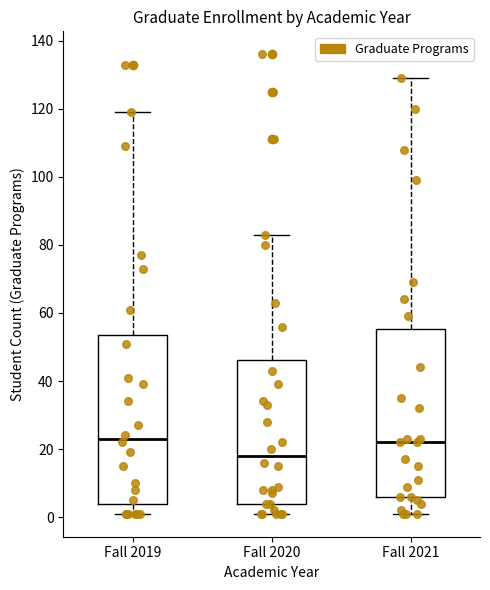

Reading left to right, read every box against the y-axis: the position of its median line, the range the box covers, and the ends of its whiskers. The values are not printed on the chart, so give them approximately, as read against the axis.

Fall 2019: median 24, box 4 to 54, whiskers 2 to 120
Fall 2020: median 18, box 4 to 46, whiskers 2 to 84
Fall 2021: median 22, box 6 to 56, whiskers 2 to 130